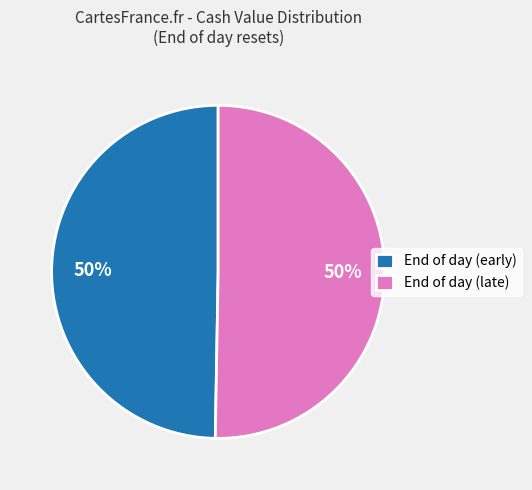

The End of day (late) slice represents 50% of the pie. True or false?

True